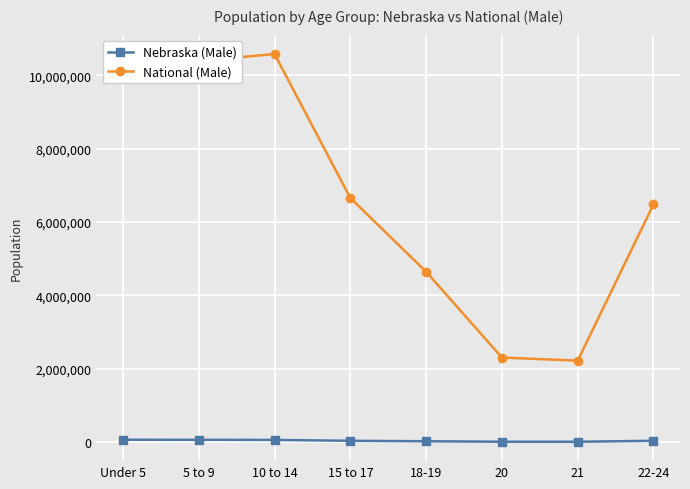

Between 20 and 22-24, which series saw the biggest shift?

National (Male)